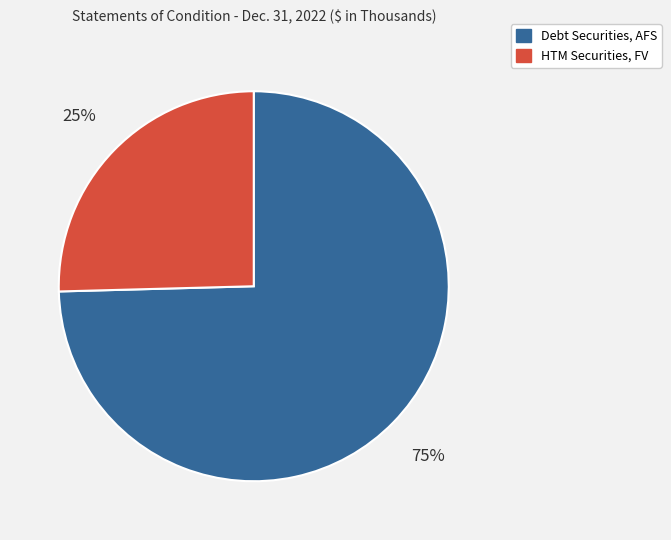

To the nearest percent, what is the average slice percentage?

50%